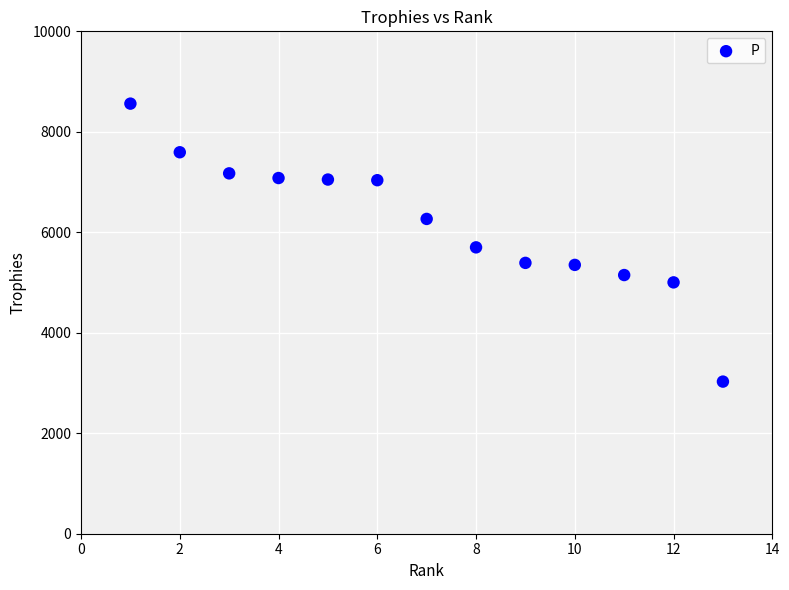

What is the range of X values (max minus min)?

12